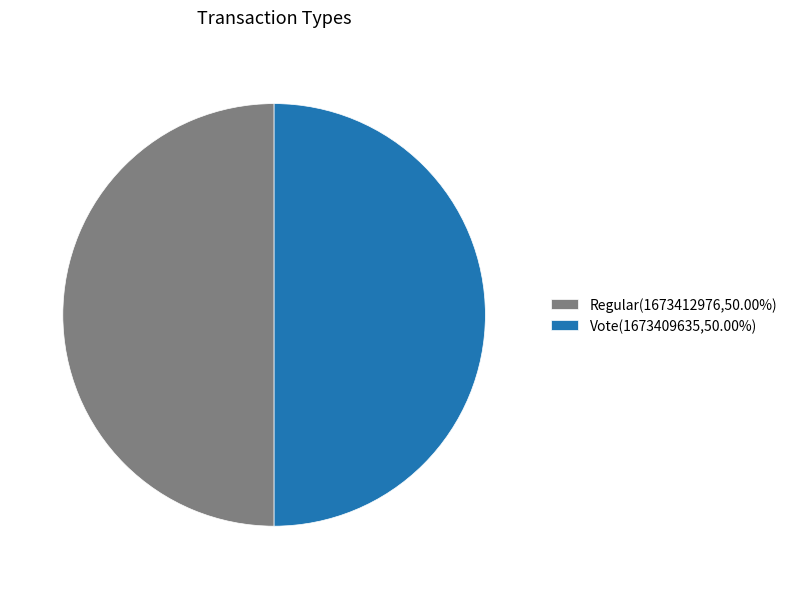

What is the ratio of the value at Vote to the value at Regular?

1.0